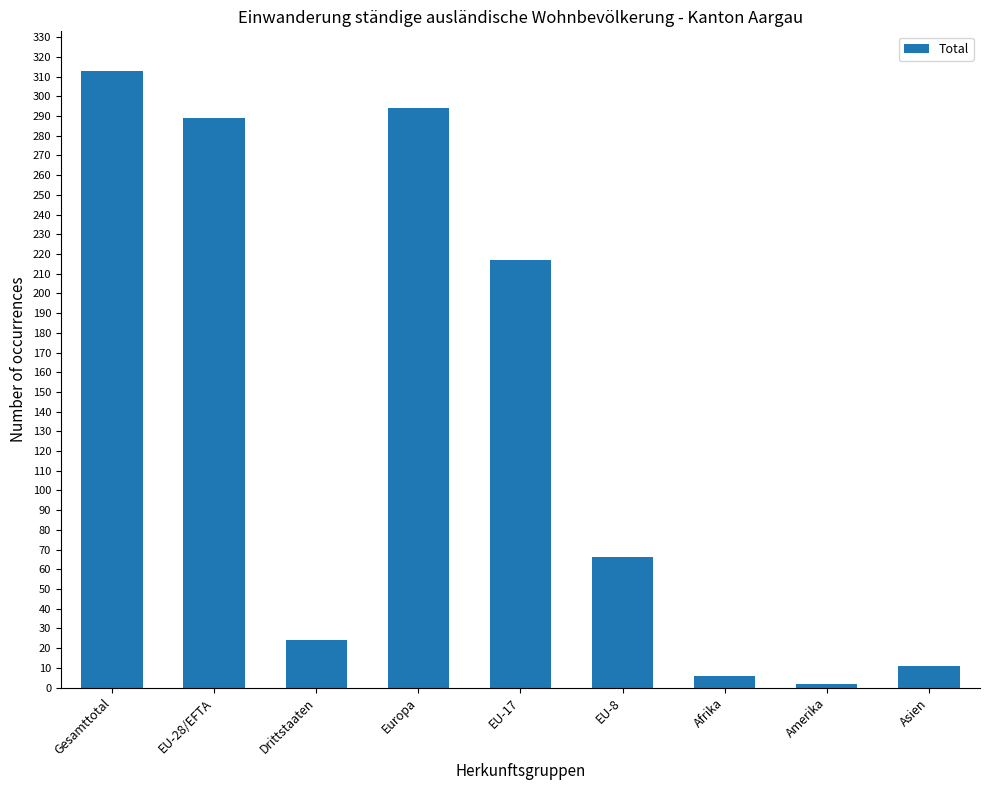

Count the number of data series in this chart.

1